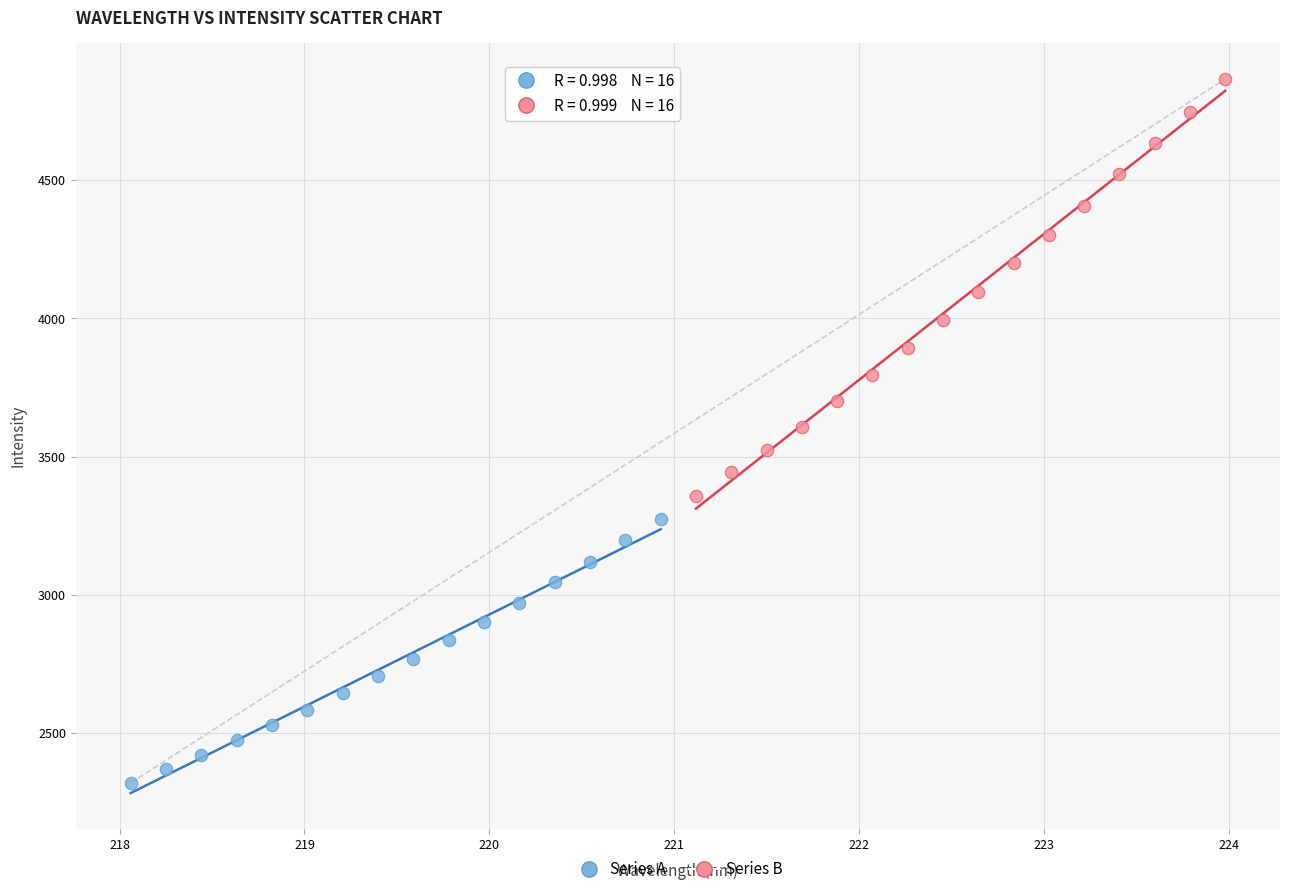

Which series has the widest spread of Y values?

Series B